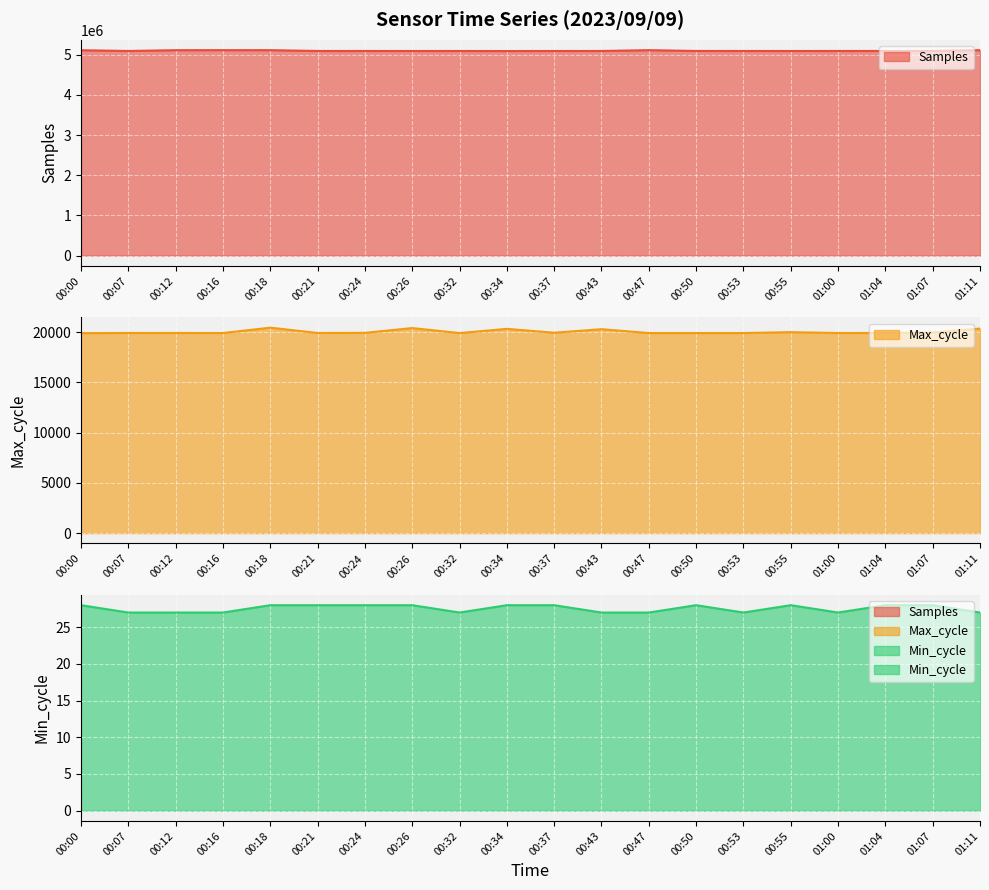

True or false: Min_cycle and Samples intersect in this chart.

False